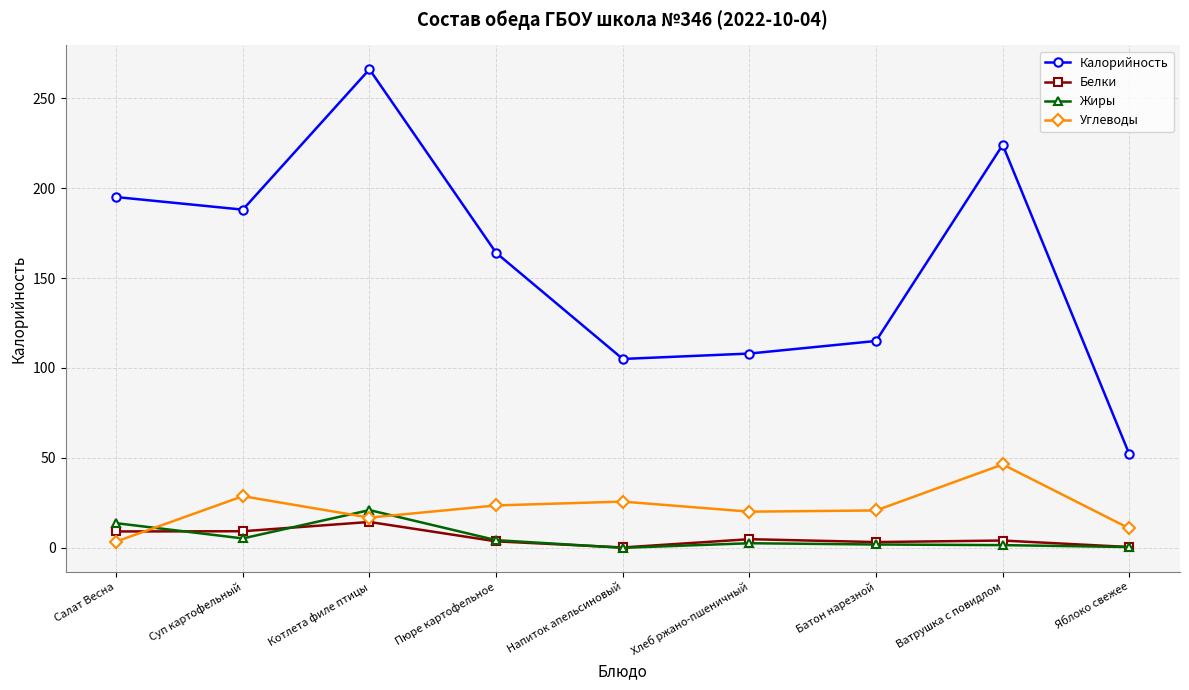

What is the approximate value of Белки at Котлета филе птицы?

14.4